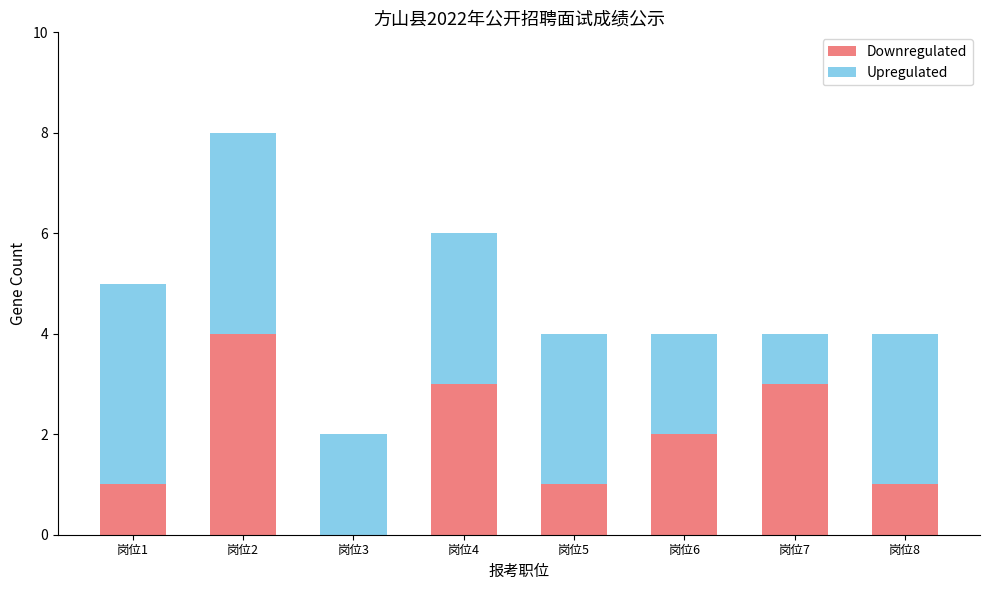

The Downregulated series shows 0 at 岗位1. True or false?

False